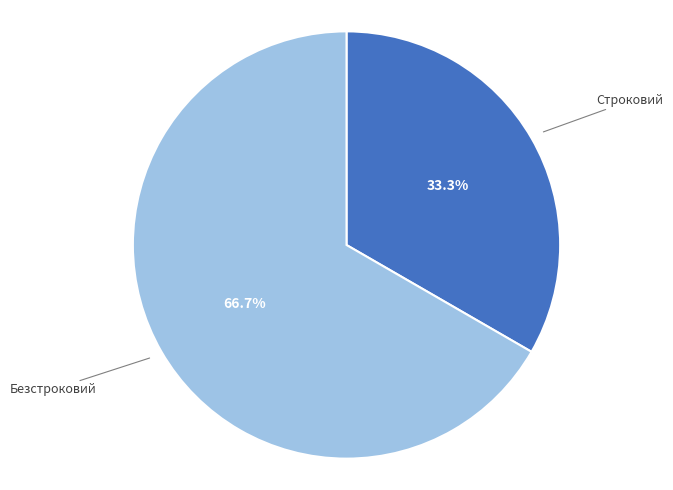

Does any single category account for the majority?

Yes